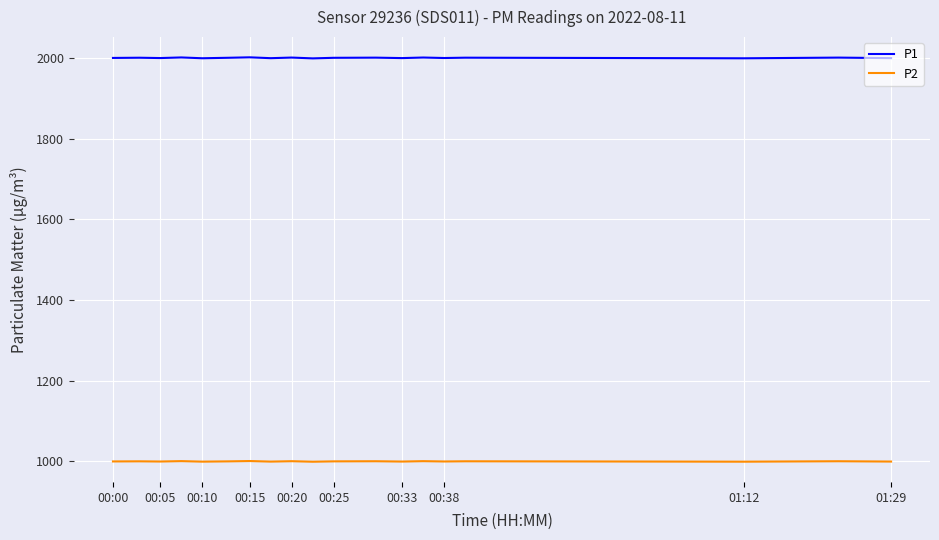

True or false: P1 has more than 0 interior local peaks.

True